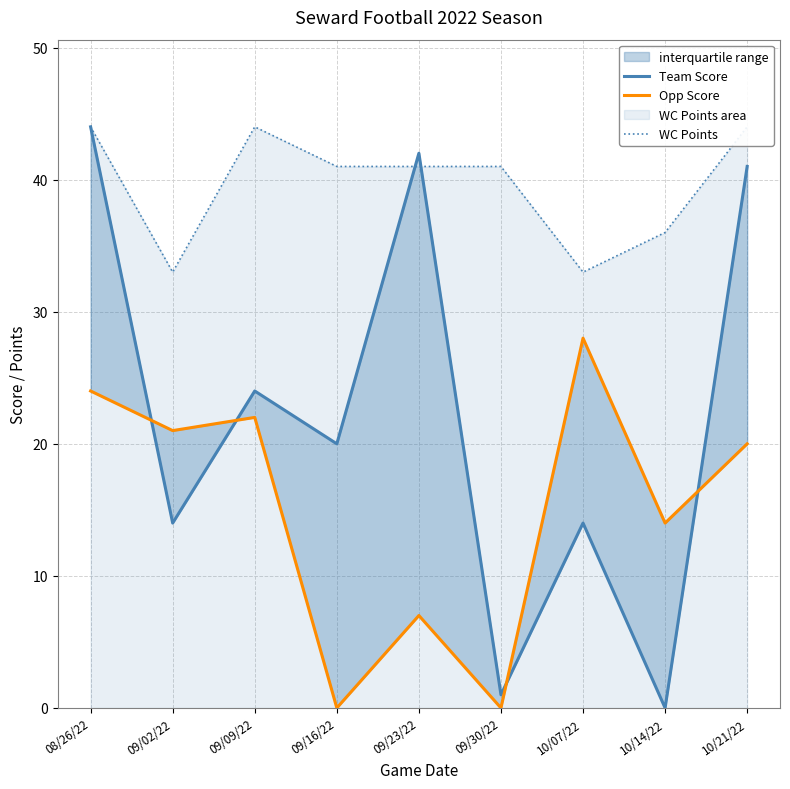

How many intersections are there between Team Score and Opp Score?

4